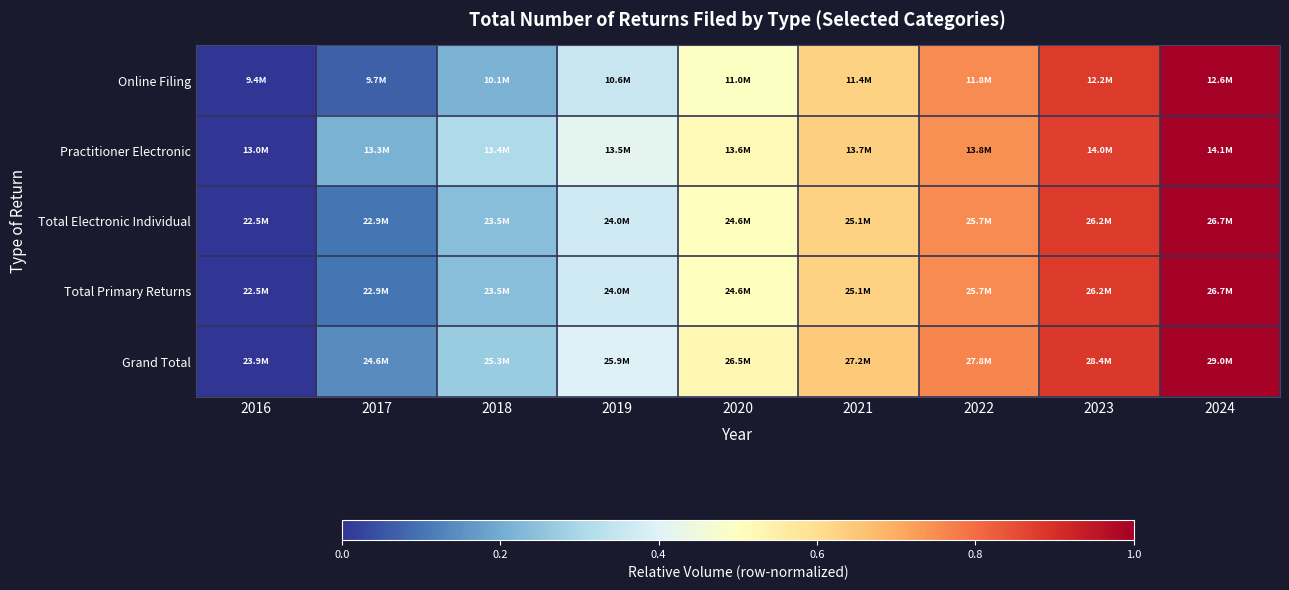

Reading left to right, transcribe all the data shown in this chart.

Online Filing: 2016=0.0	2017=0.1	2018=0.2	2019=0.4	2020=0.5	2021=0.6	2022=0.8	2023=0.9	2024=1.0
Practitioner Electronic: 2016=0.0	2017=0.2	2018=0.3	2019=0.4	2020=0.5	2021=0.6	2022=0.7	2023=0.9	2024=1.0
Total Electronic Individual: 2016=0.0	2017=0.1	2018=0.2	2019=0.4	2020=0.5	2021=0.6	2022=0.8	2023=0.9	2024=1.0
Total Primary Returns: 2016=0.0	2017=0.1	2018=0.2	2019=0.4	2020=0.5	2021=0.6	2022=0.8	2023=0.9	2024=1.0
Grand Total: 2016=0.0	2017=0.1	2018=0.3	2019=0.4	2020=0.5	2021=0.6	2022=0.8	2023=0.9	2024=1.0